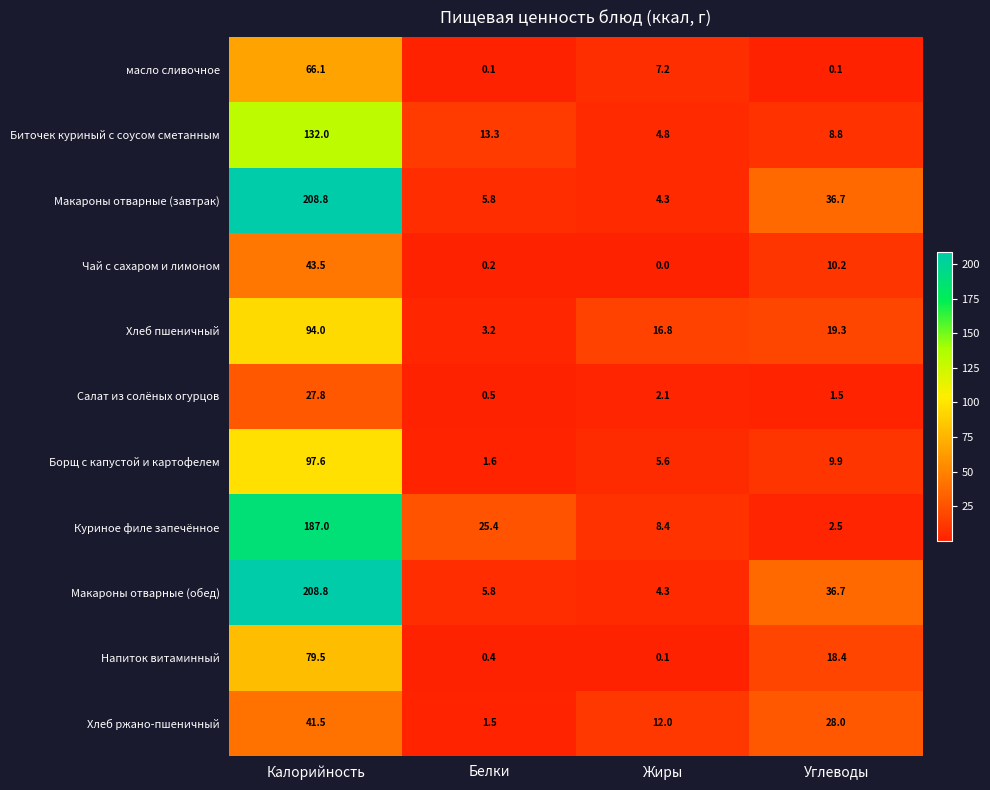

At how many categories does at least one series exceed 118?

1